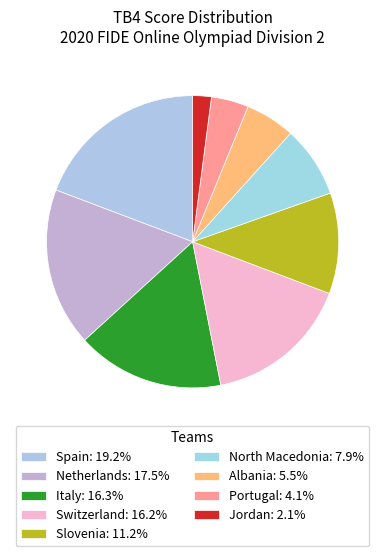

How many slices are in this pie chart?

9